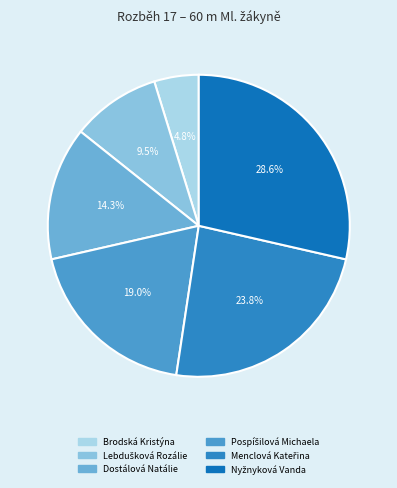

How many slices are in this pie chart?

6